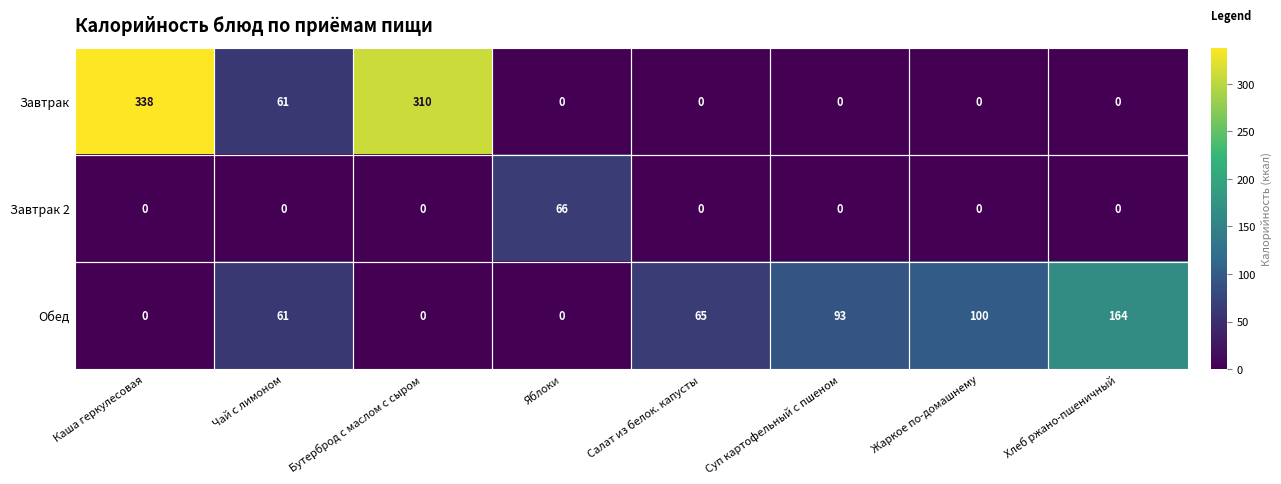

What is the difference between the maximum and minimum values in the Завтрак 2 series?

66